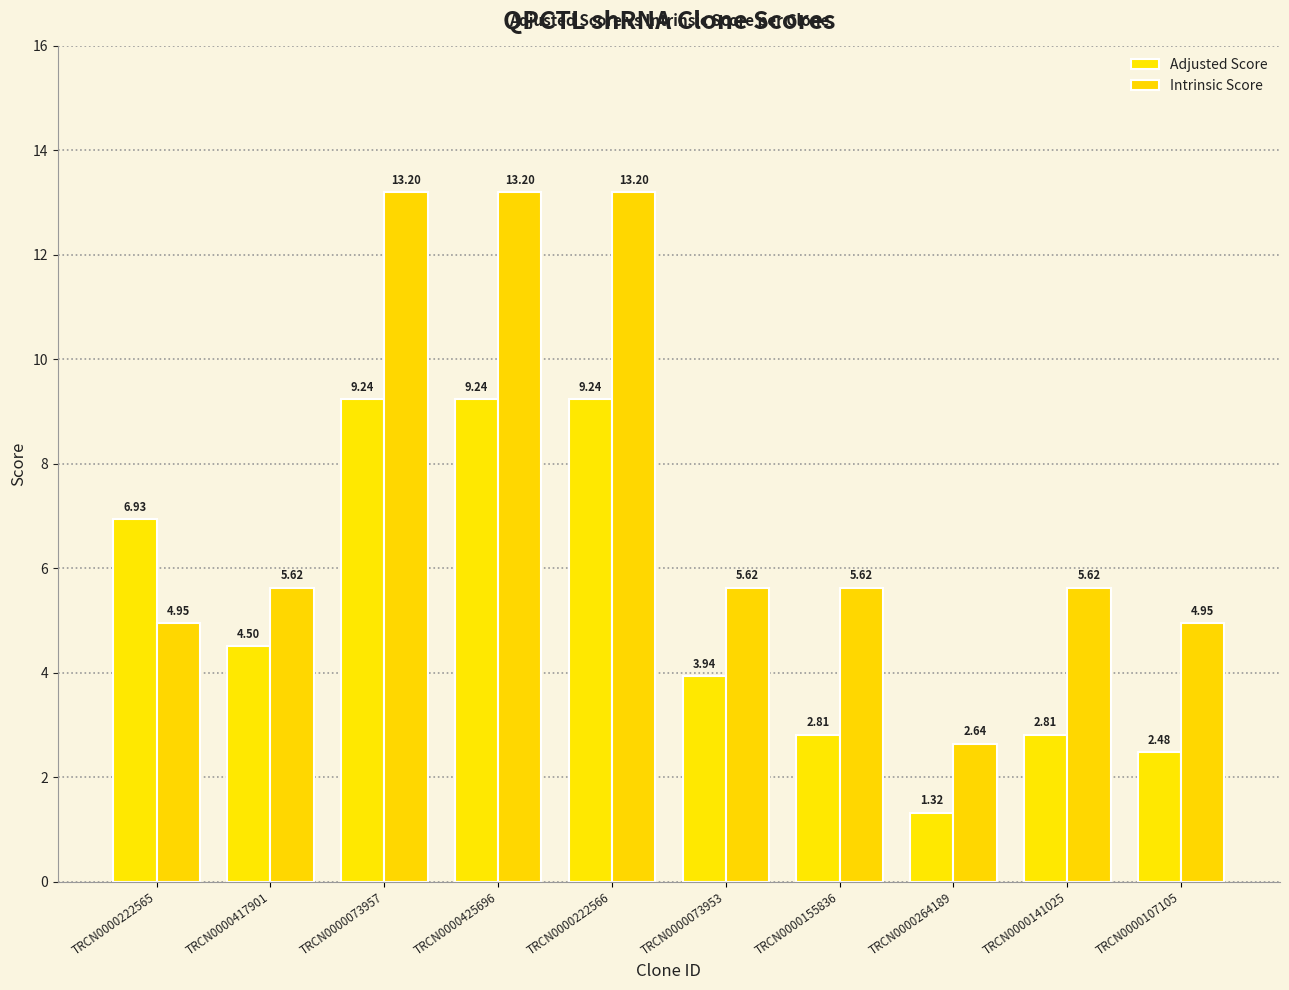

What is the average value of the Adjusted Score series?

5.3